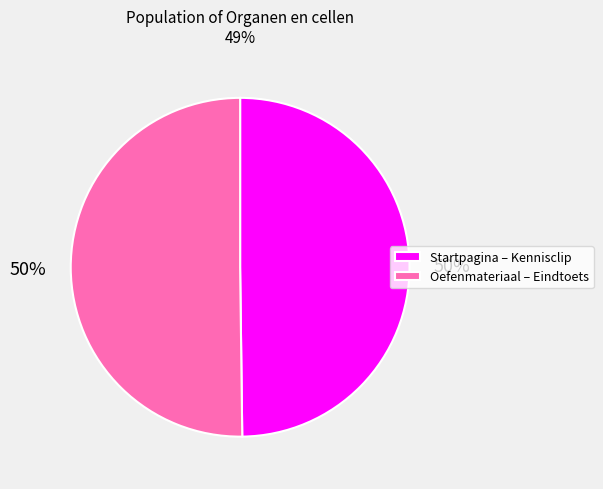

To the nearest percent, what is the average slice percentage?

50%